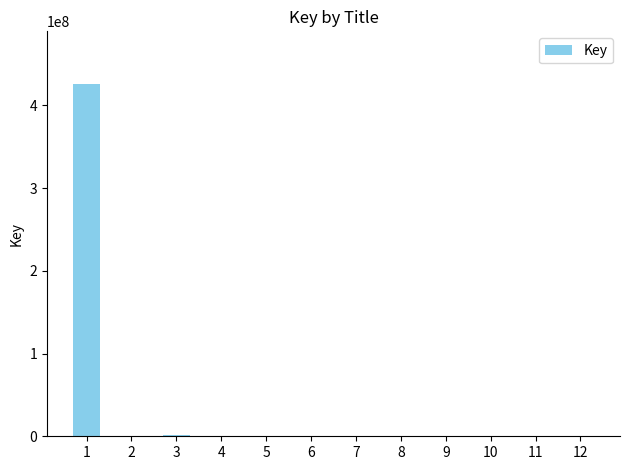

What is the sum of all values?

429607930